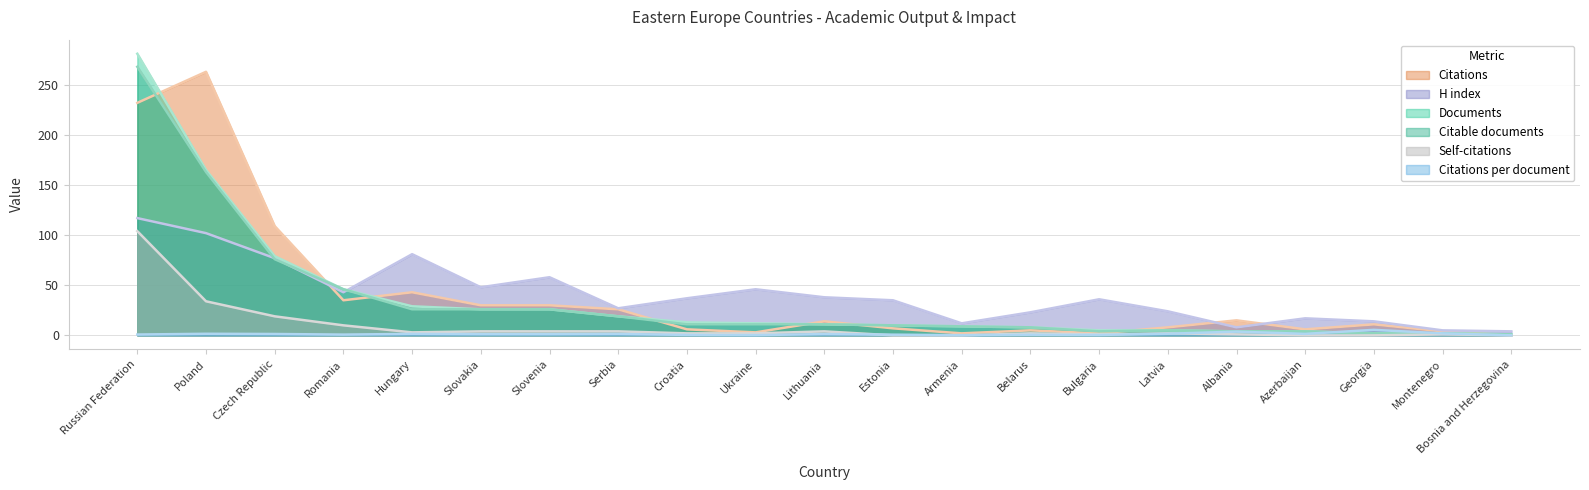

At which label does Self-citations first exceed 2?

Russian Federation